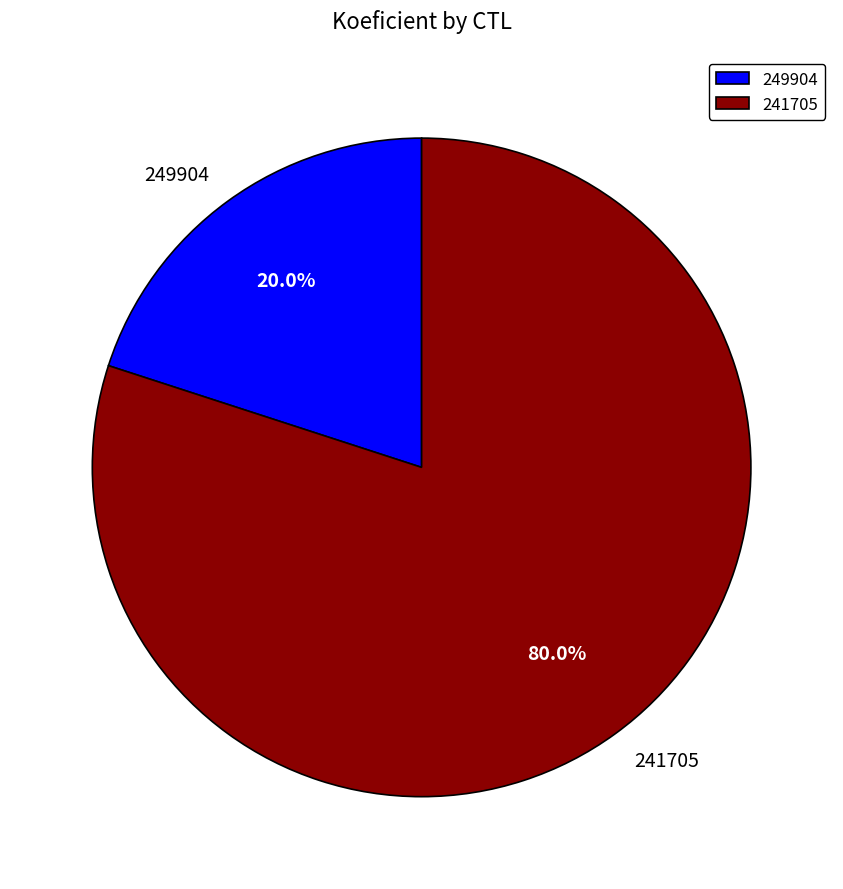

What is the total percentage of 241705 and 249904?

100.0%